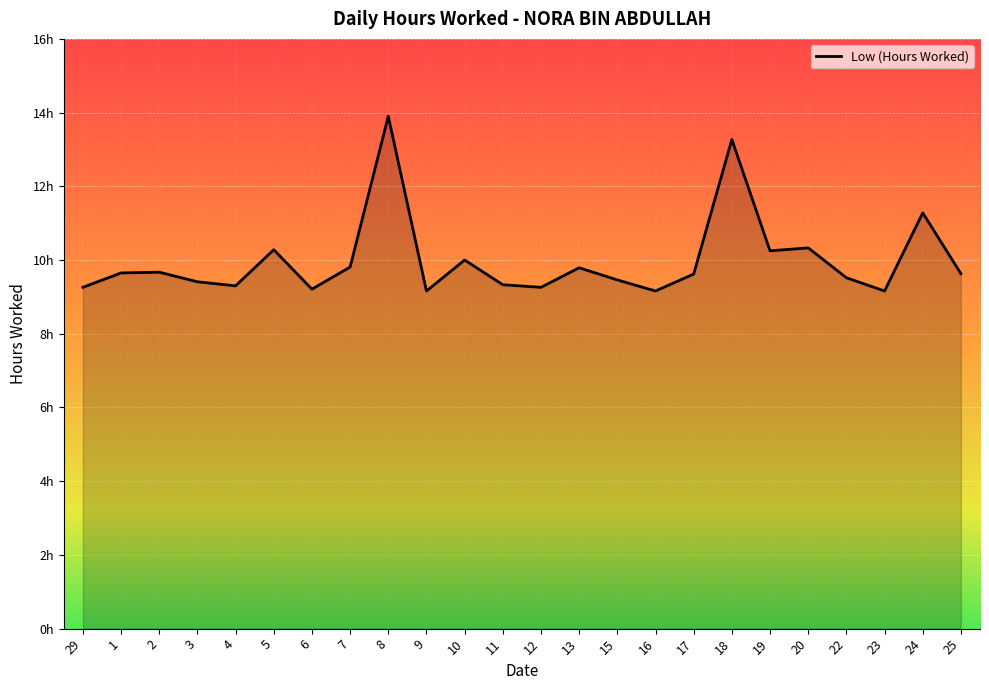

What is the average value?

10.0